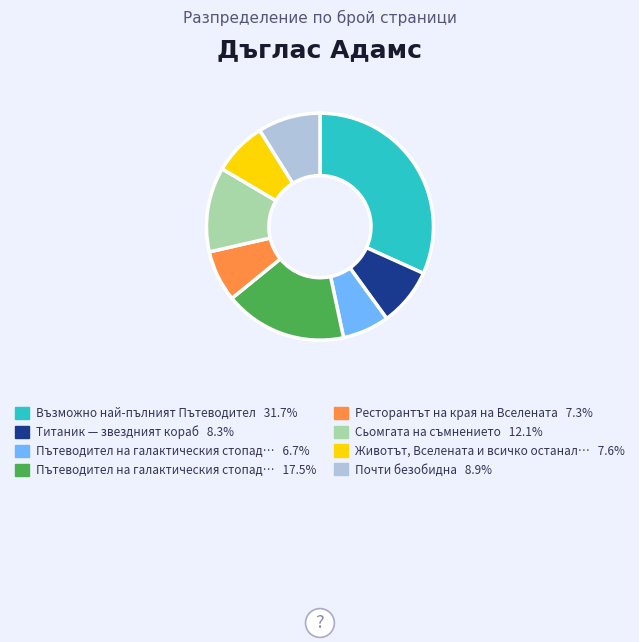

Is there any slice that represents more than half of the pie?

No